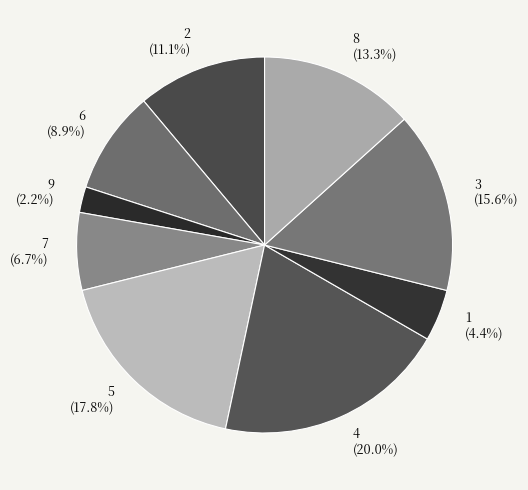

What is the ratio of the value at 7 to the value at 1?

1.5